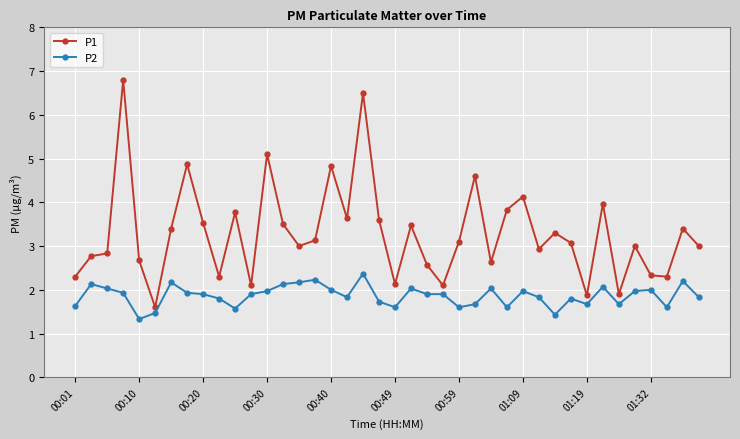

What are all the series names shown in the legend?

P1, P2